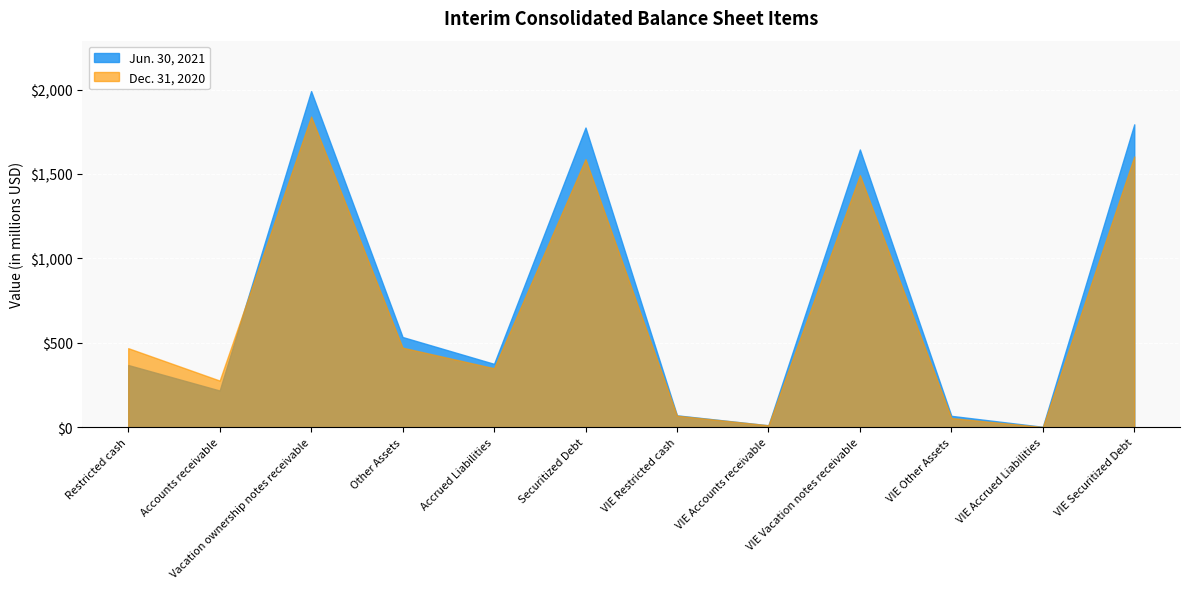

What is the label of the 2nd point from the left?

Accounts receivable